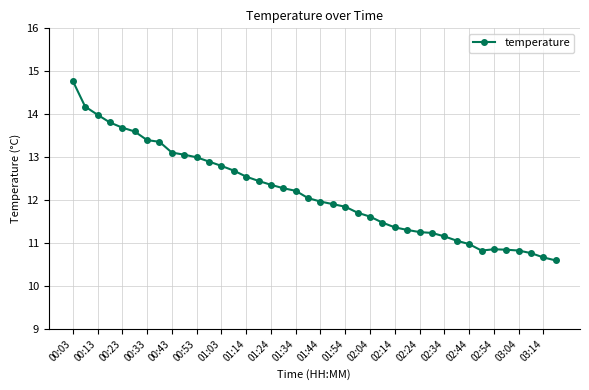

How many data points are less than 12?

20